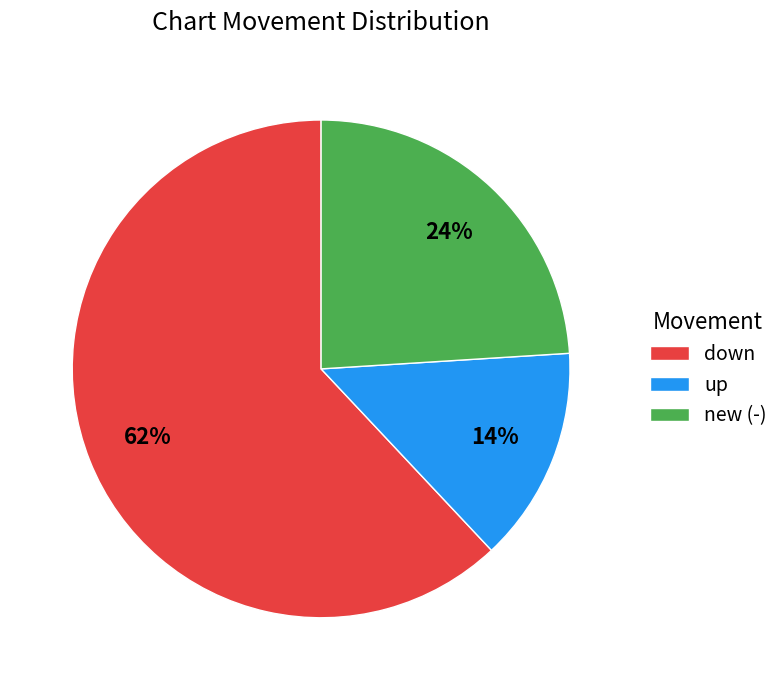

Is the sum of new (-) and down greater than half?

Yes